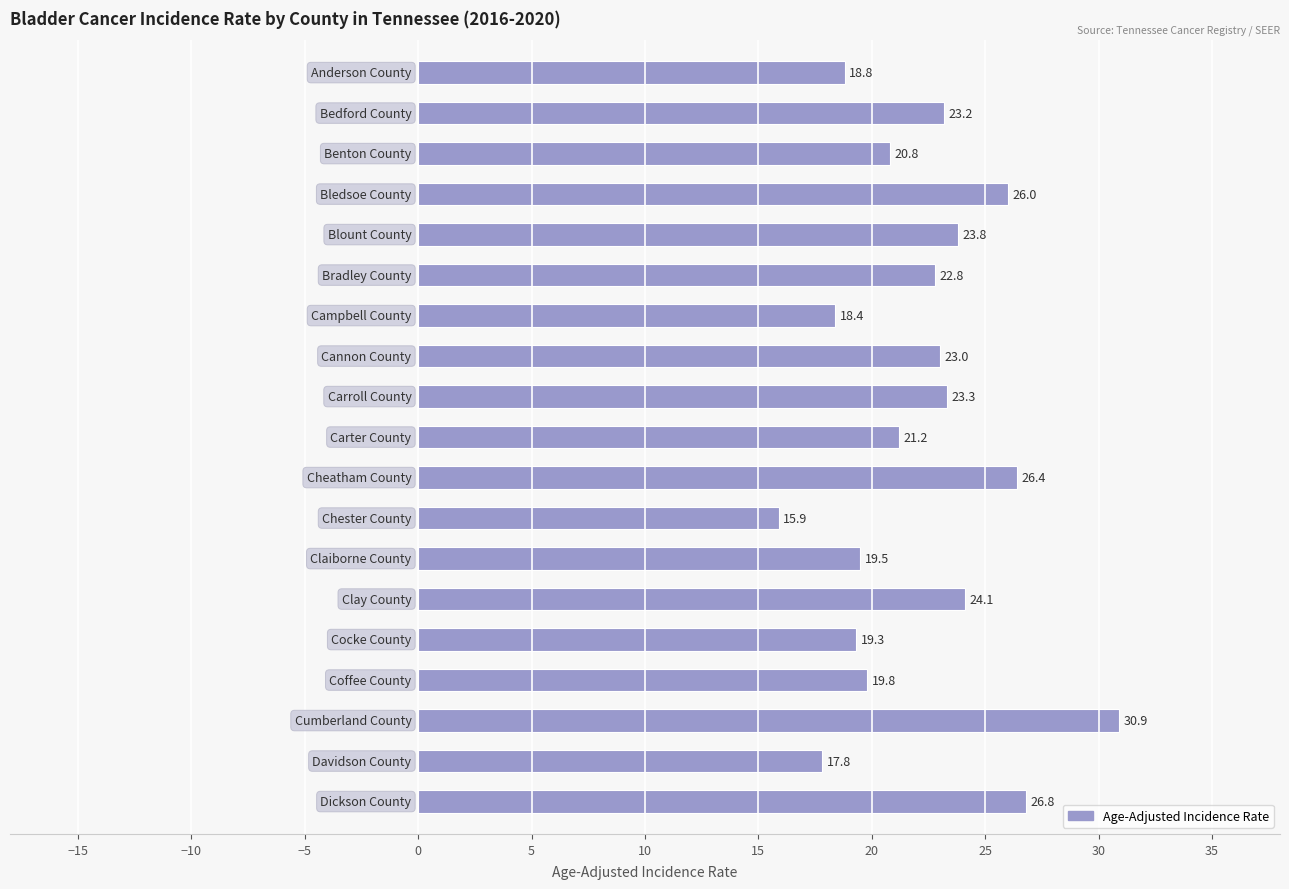

What is the average value?

22.2